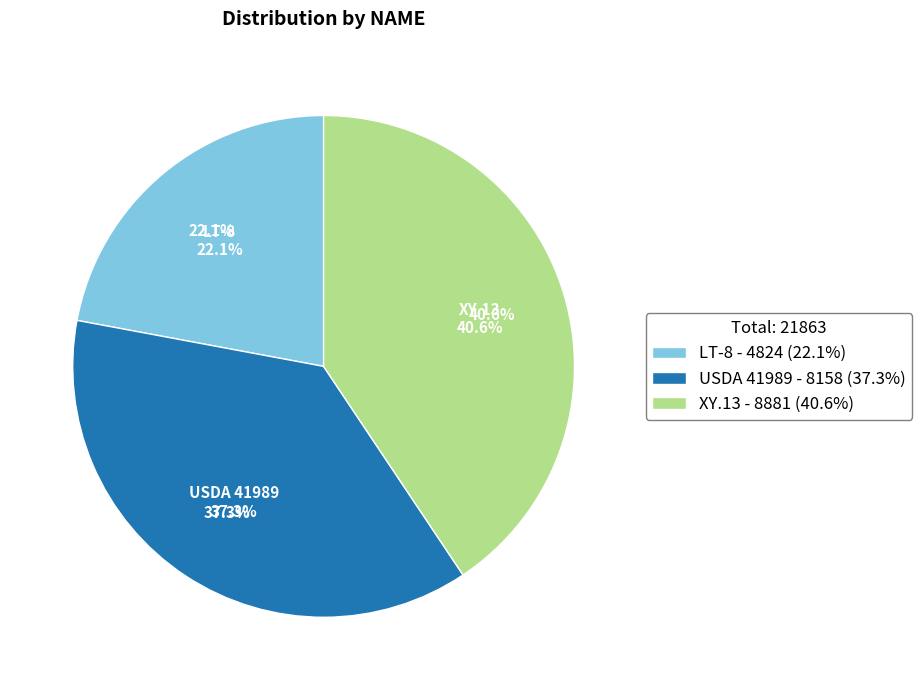

To the nearest percent, what is the difference between the LT-8 and USDA 41989 slice percentages?

15%